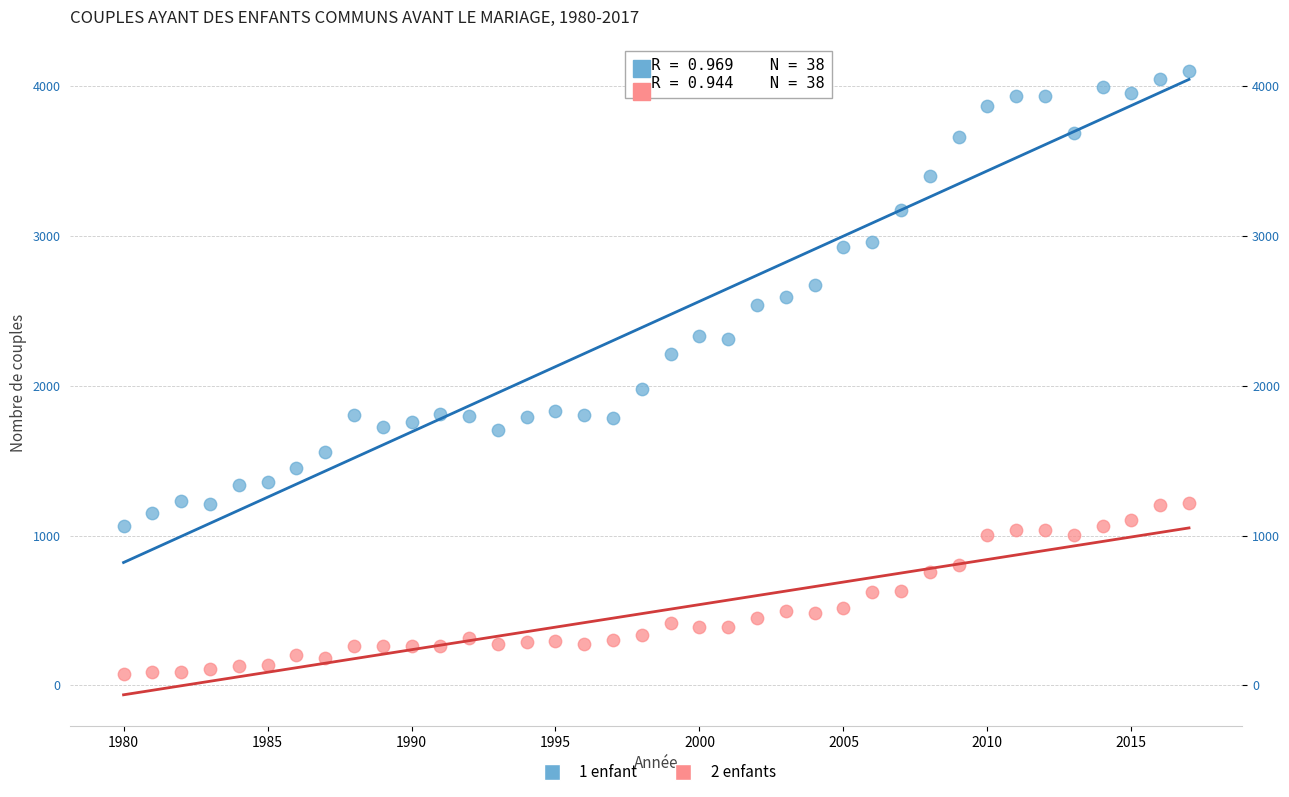

Across all data points, what is the range of X values (max minus min)?

37